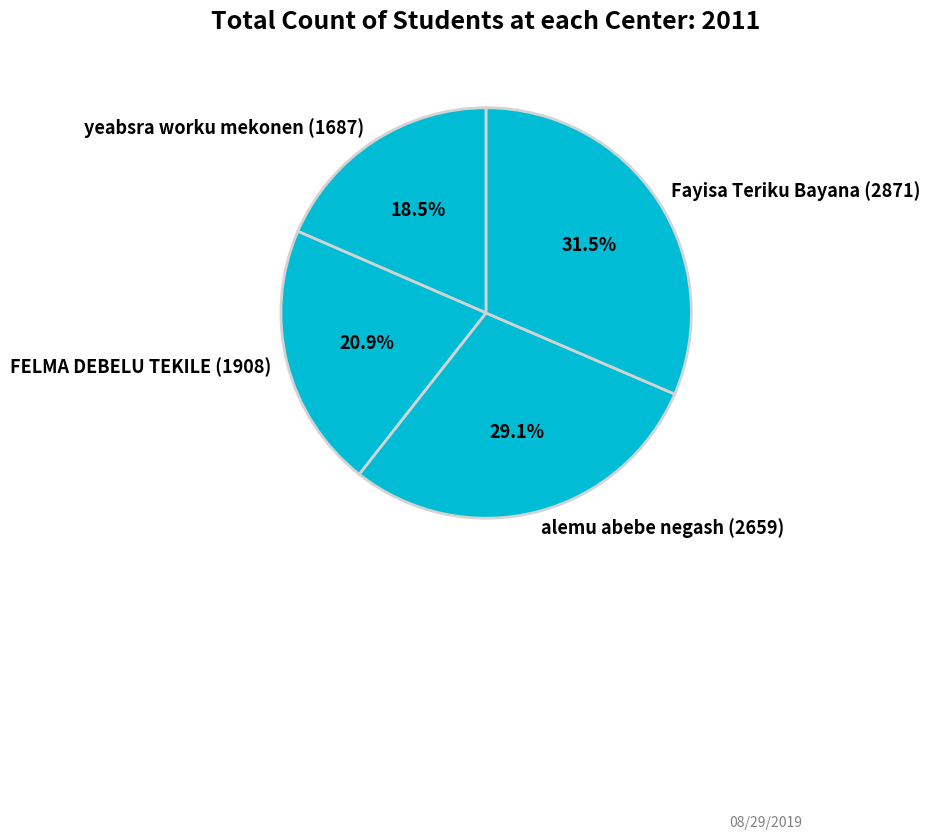

Which slice is the largest?

Fayisa Teriku Bayana (2871)